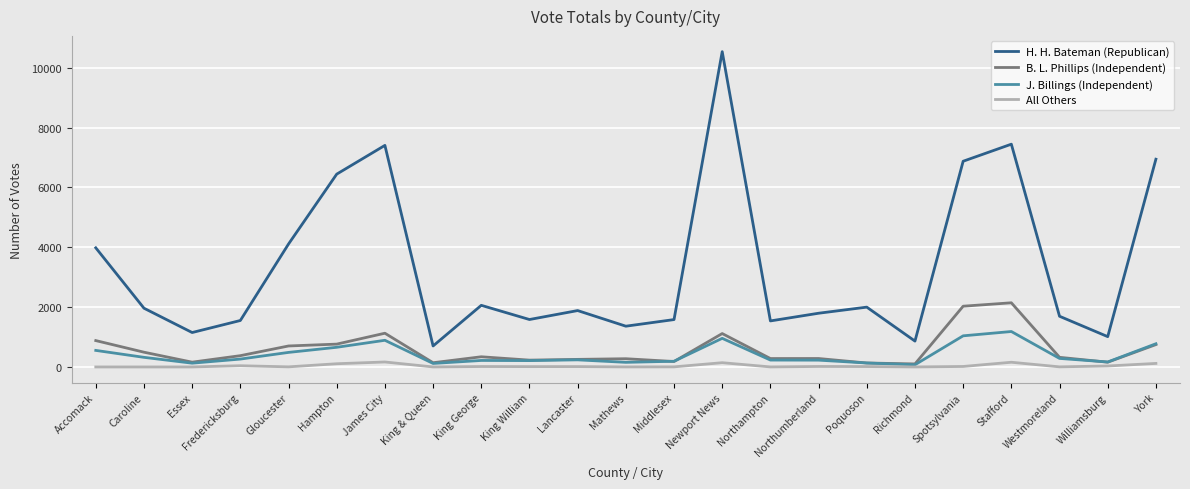

What is the highest value of the All Others series?

166